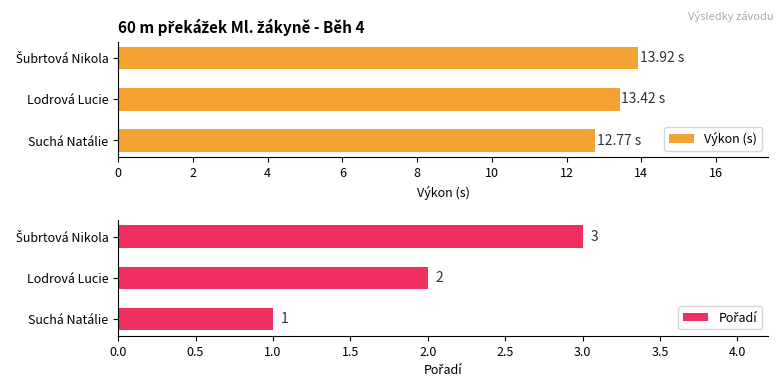

Between 0 and 4, which series saw the biggest shift?

Pořadí